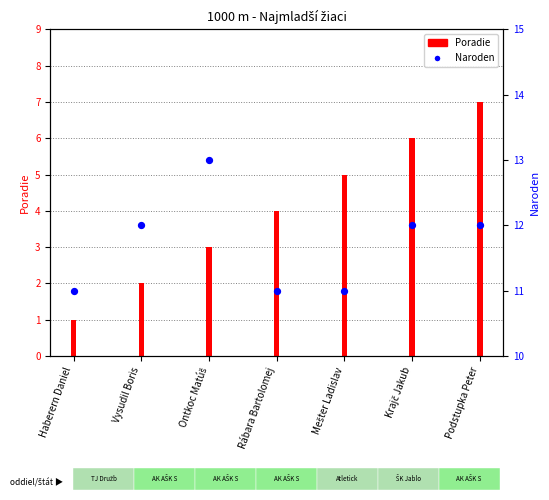

Which series contains the highest Y value?

Naroden